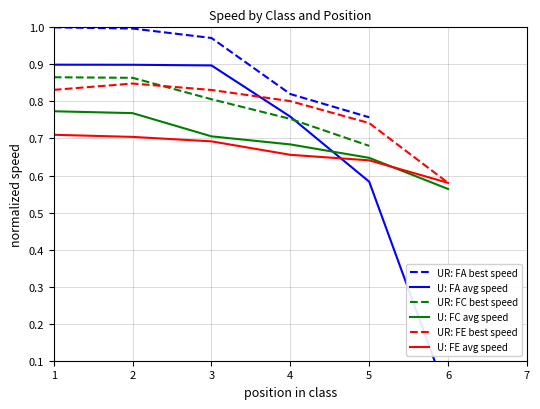

What is the total value across all series at 3?

4.9